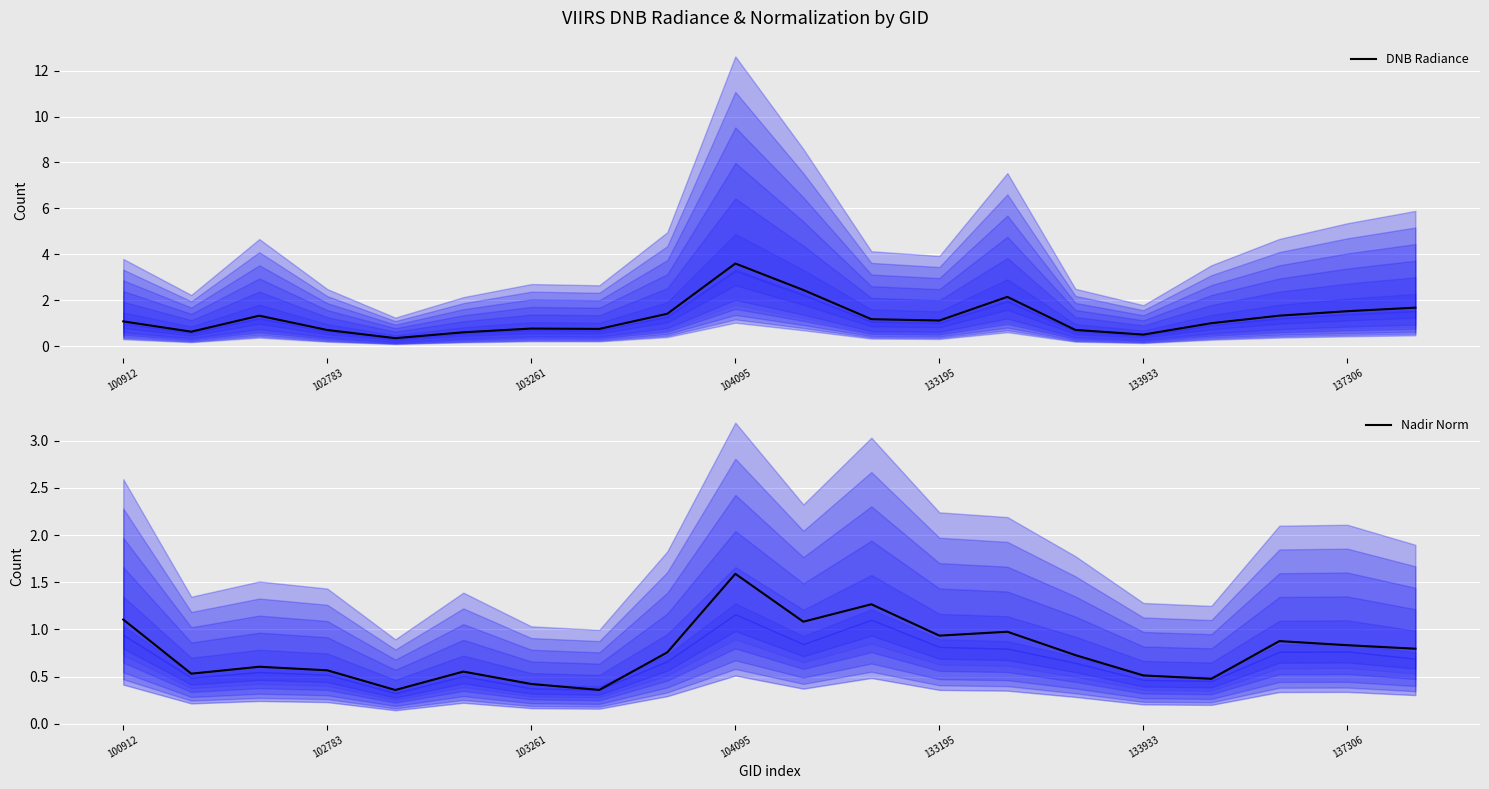

The DNB Radiance series shows 0.8 at 103261. True or false?

True